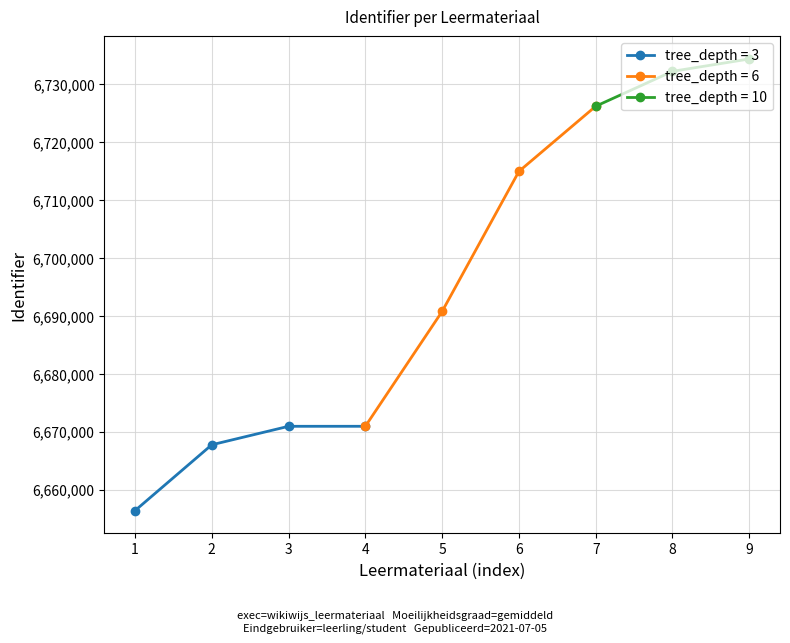

What is the value of the 4th point from the left?

6670946